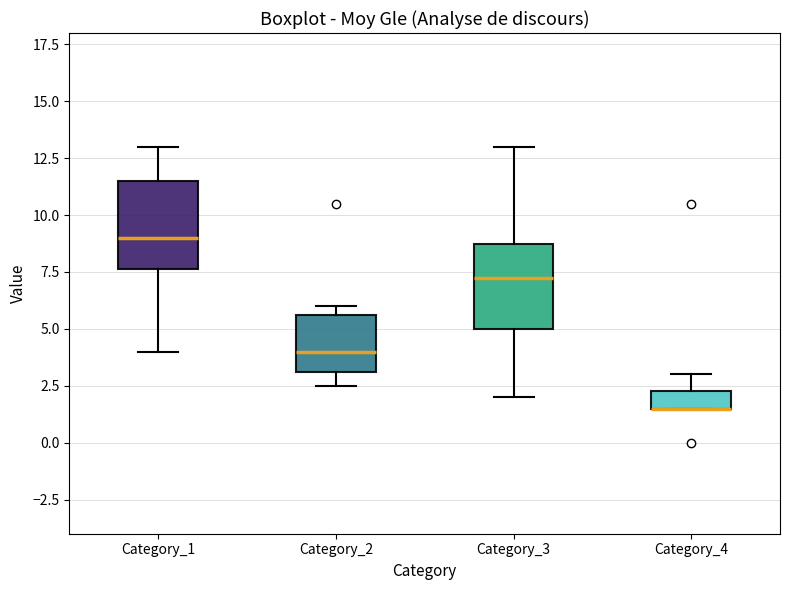

Where does the median line of the box for Category_2 sit on the y-axis? The values are not printed on the chart, so give them approximately, as read against the axis.

4.0